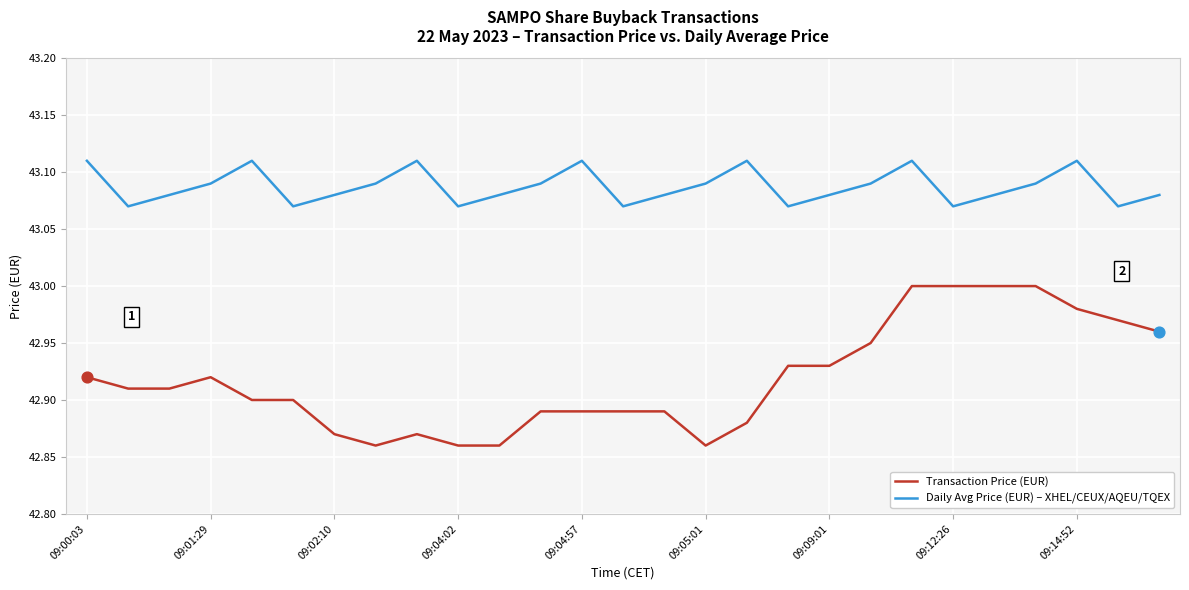

Which series has the largest total across all categories?

Daily Avg Price (EUR) – XHEL/CEUX/AQEU/TQEX